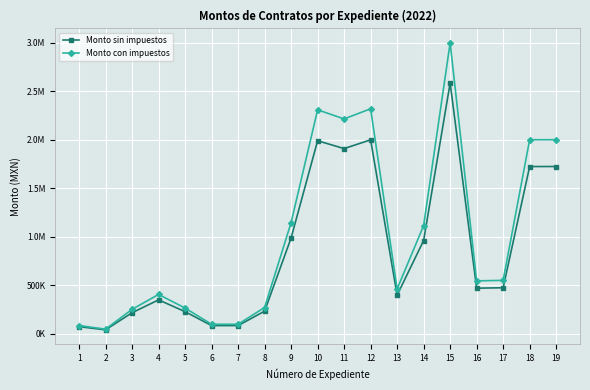

Does the chart have visible grid lines?

Yes